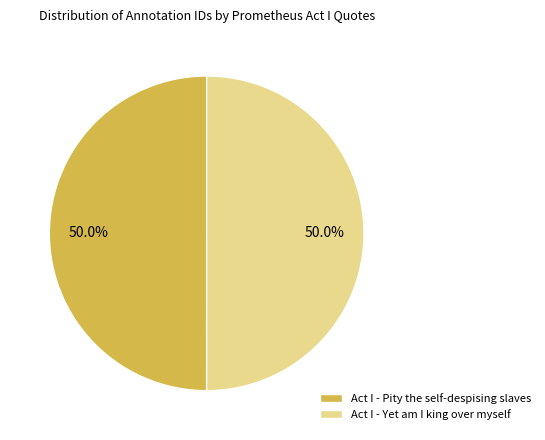

Combined, do Act I - Pity the self-despising slaves and Act I - Yet am I king over myself account for over 50%?

Yes